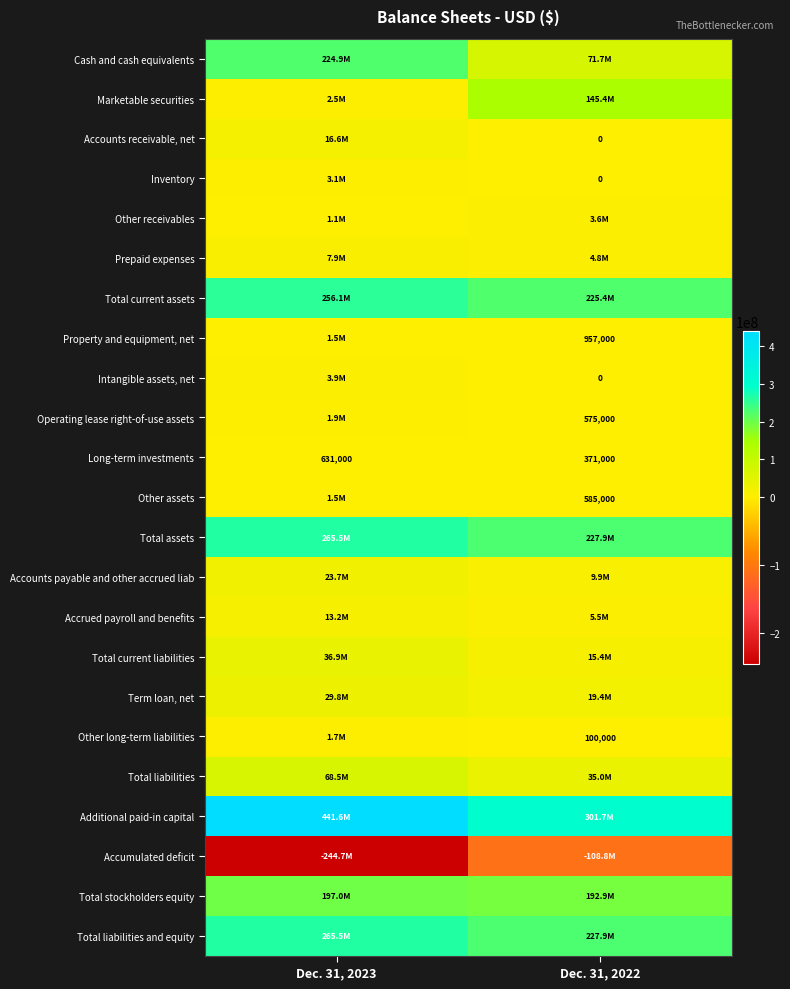

The Operating lease right-of-use assets series shows 229721 at Dec. 31, 2022. True or false?

False